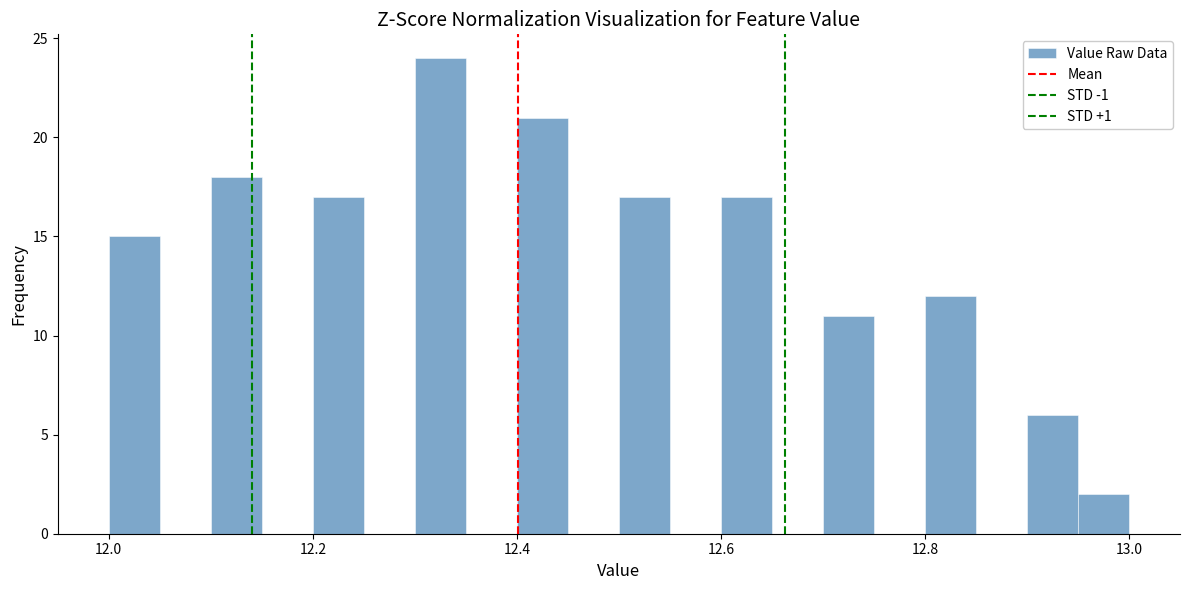

Read against the x-axis, roughly where is the centre of the tallest bar?

12.32